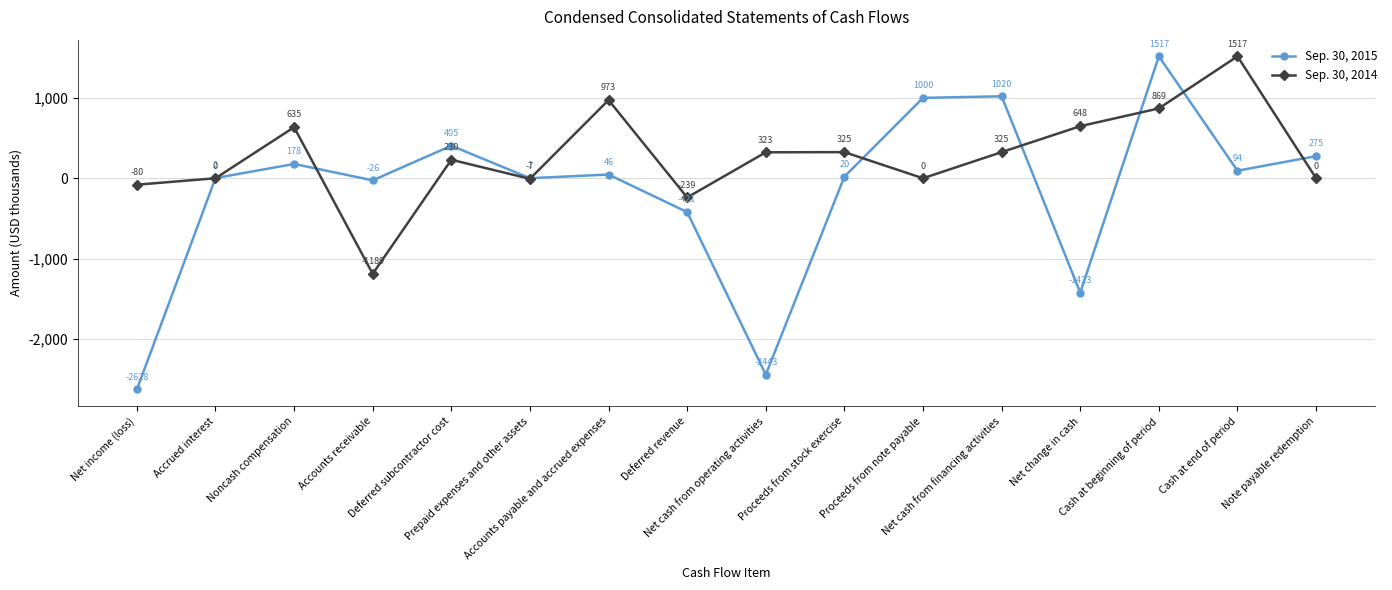

How many interior local peaks does the Sep. 30, 2015 series have?

5